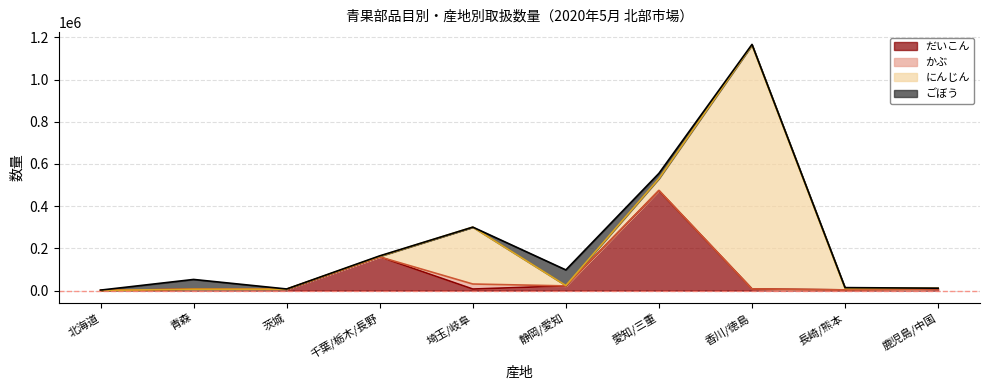

How many values in the ごぼう series are below 3208?

5